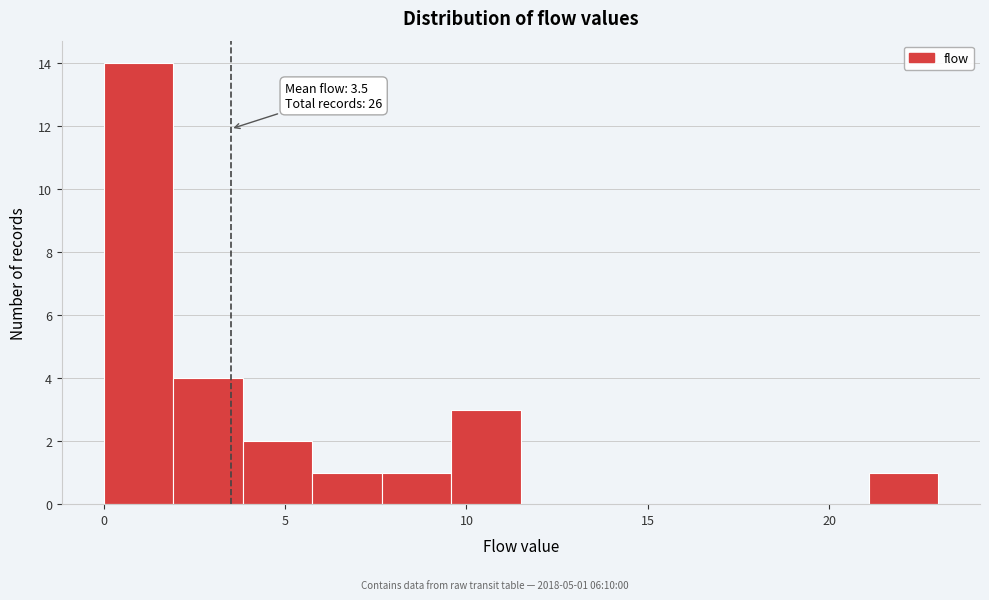

Read against the x-axis, roughly where is the centre of the tallest bar?

1.0